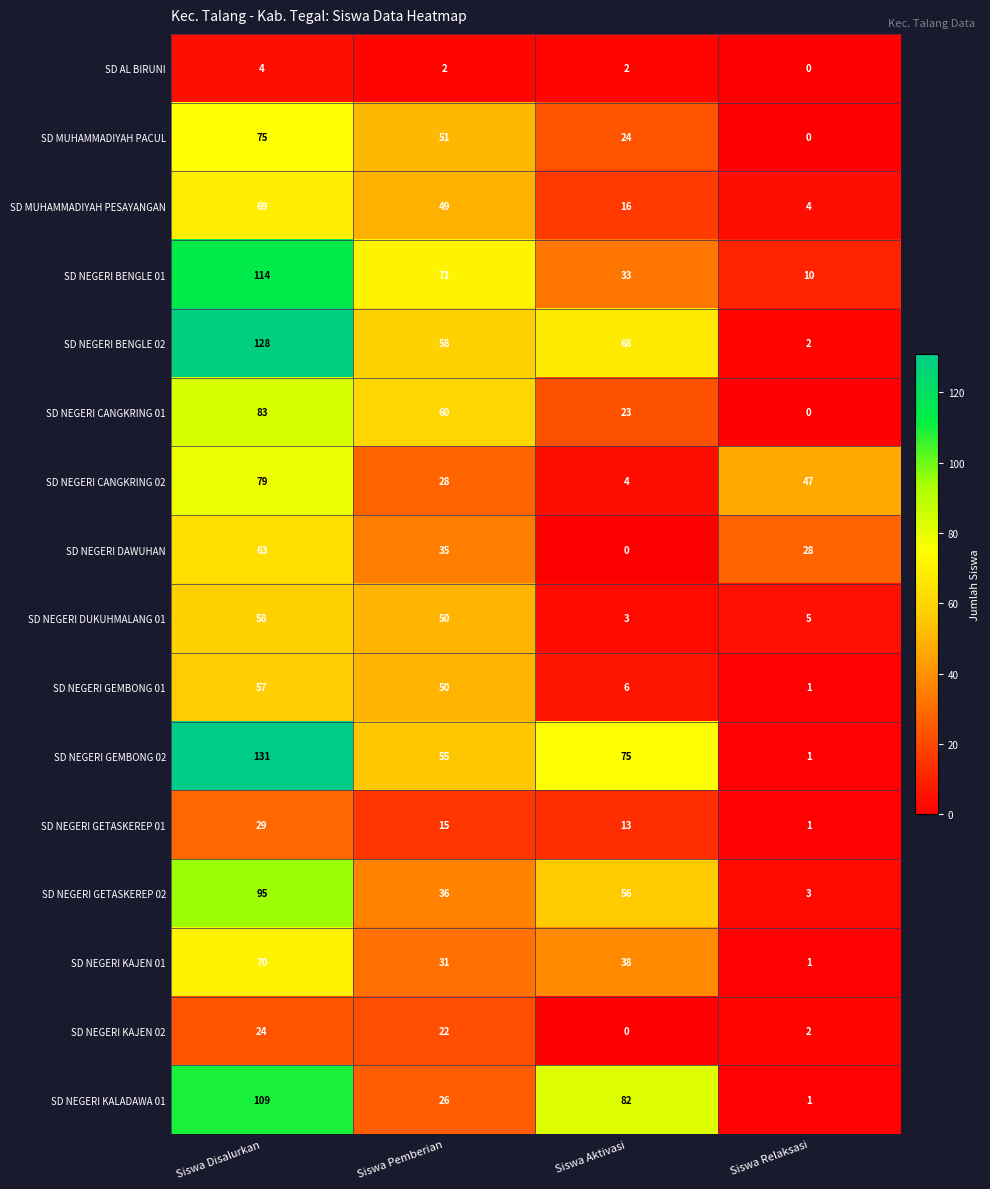

Is it true that SD NEGERI DUKUHMALANG 01 equals 50 at Siswa Pemberian?

True